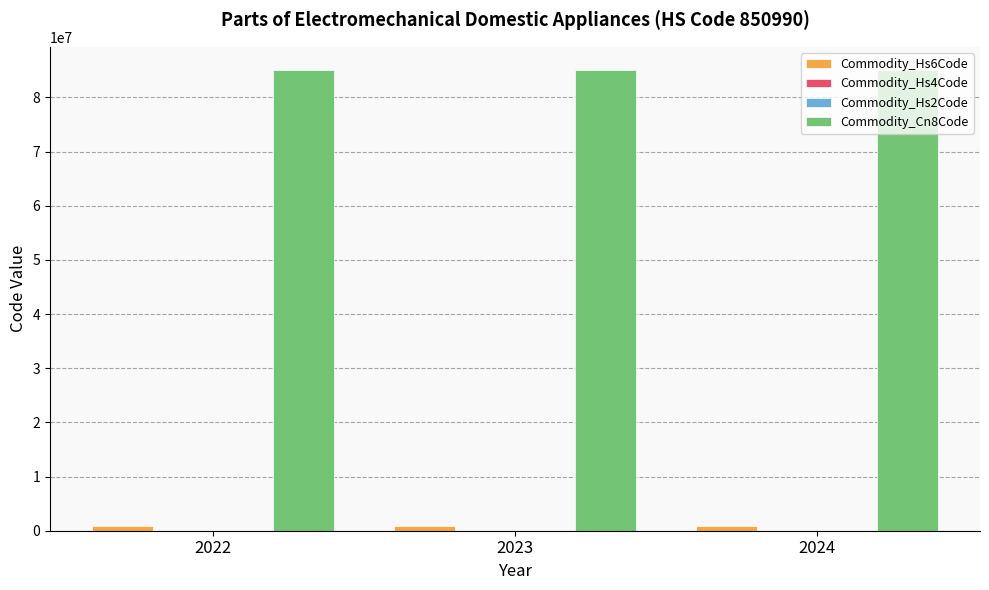

Which series has the largest total across all categories?

Commodity_Cn8Code